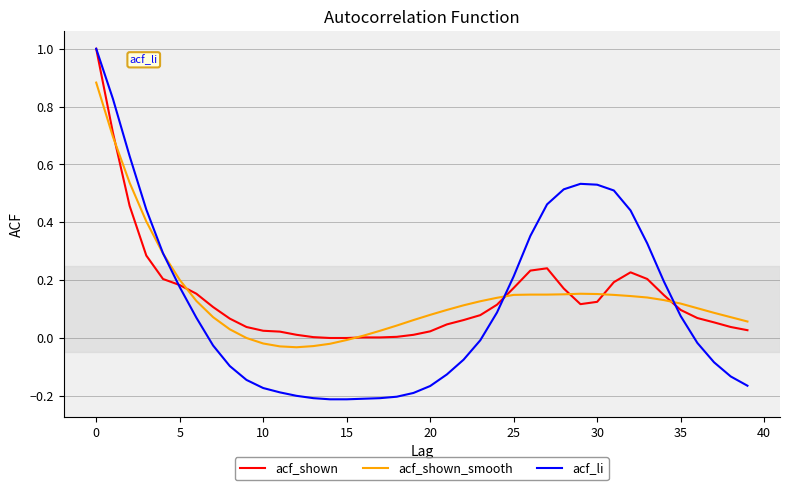

What is the greatest value displayed?

1.0